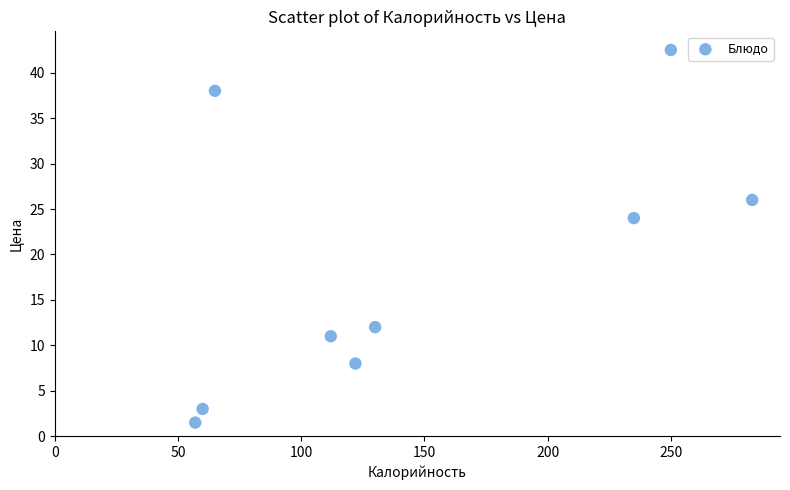

What is the range of Y values (max minus min)?

41.0